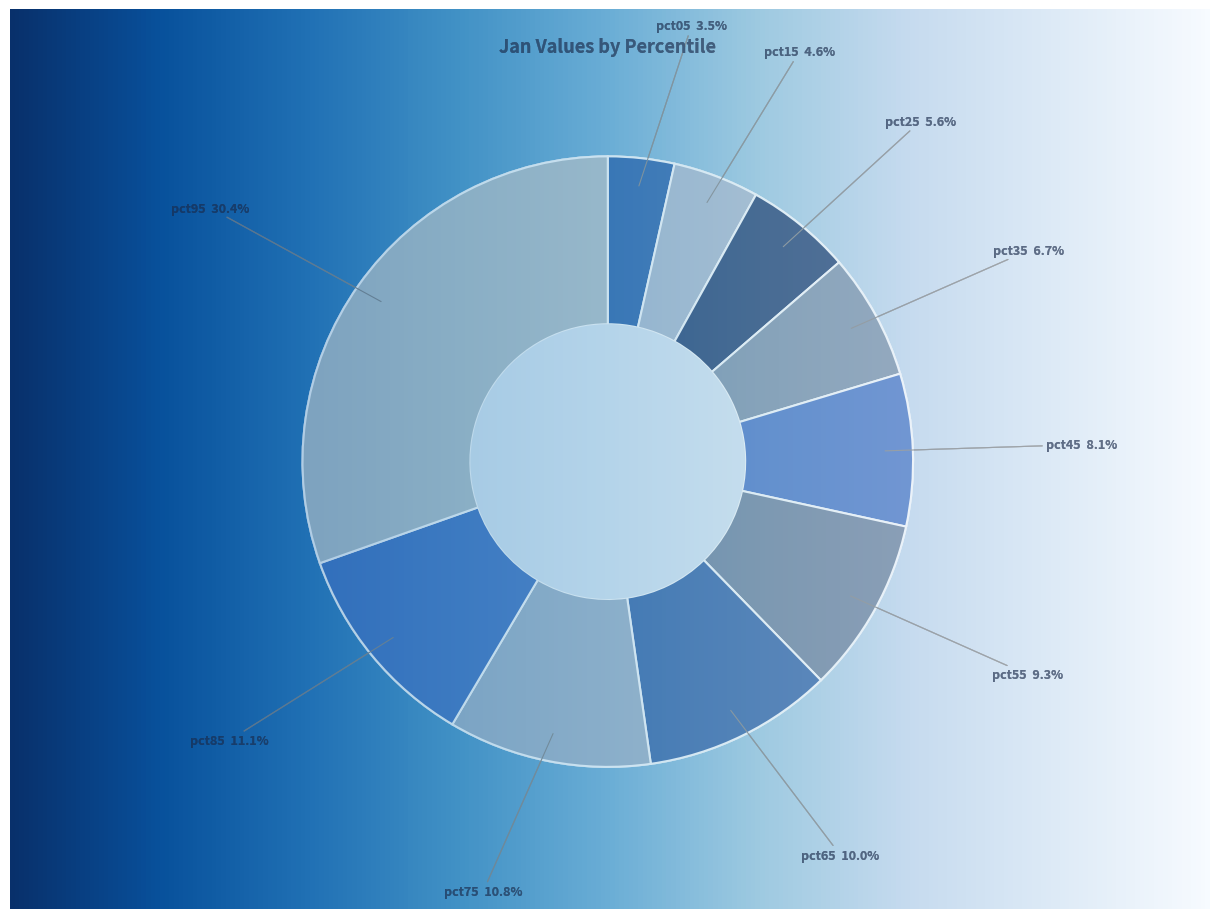

Is there a majority slice in this chart?

No